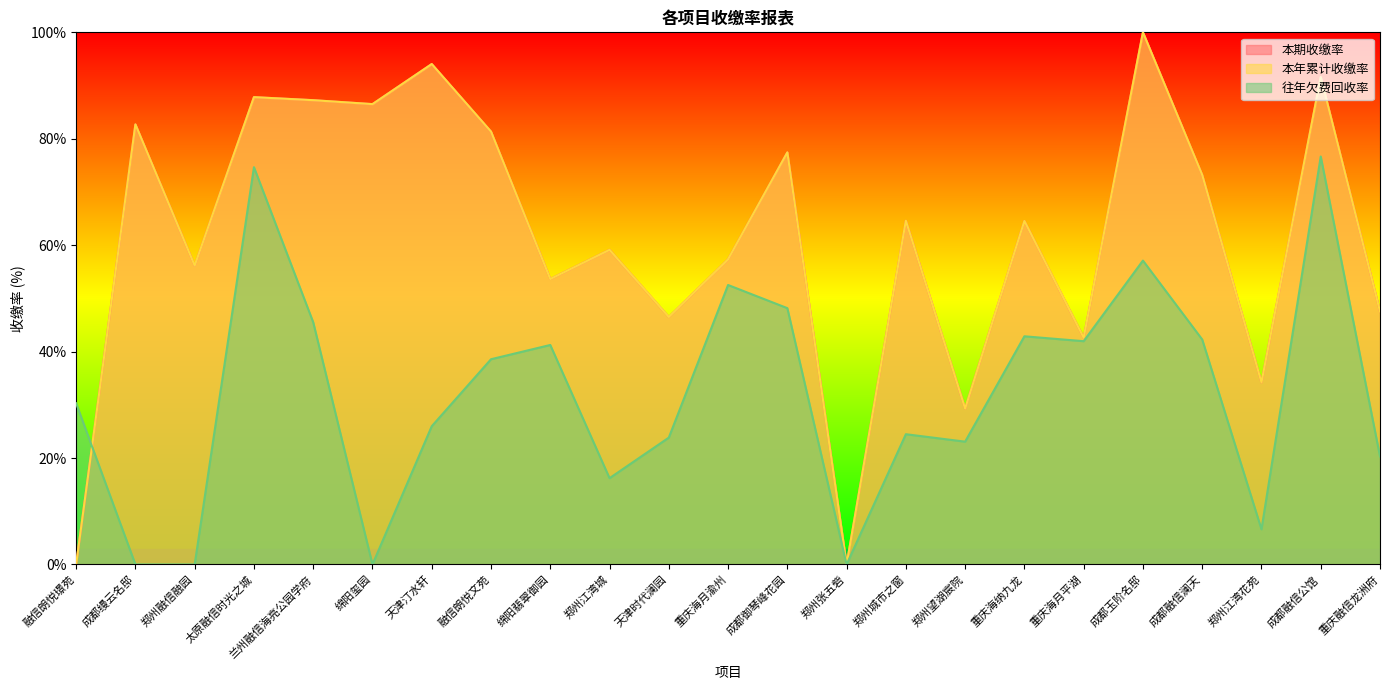

At which label is 本期收缴率 closest to 50?

重庆融信龙洲府